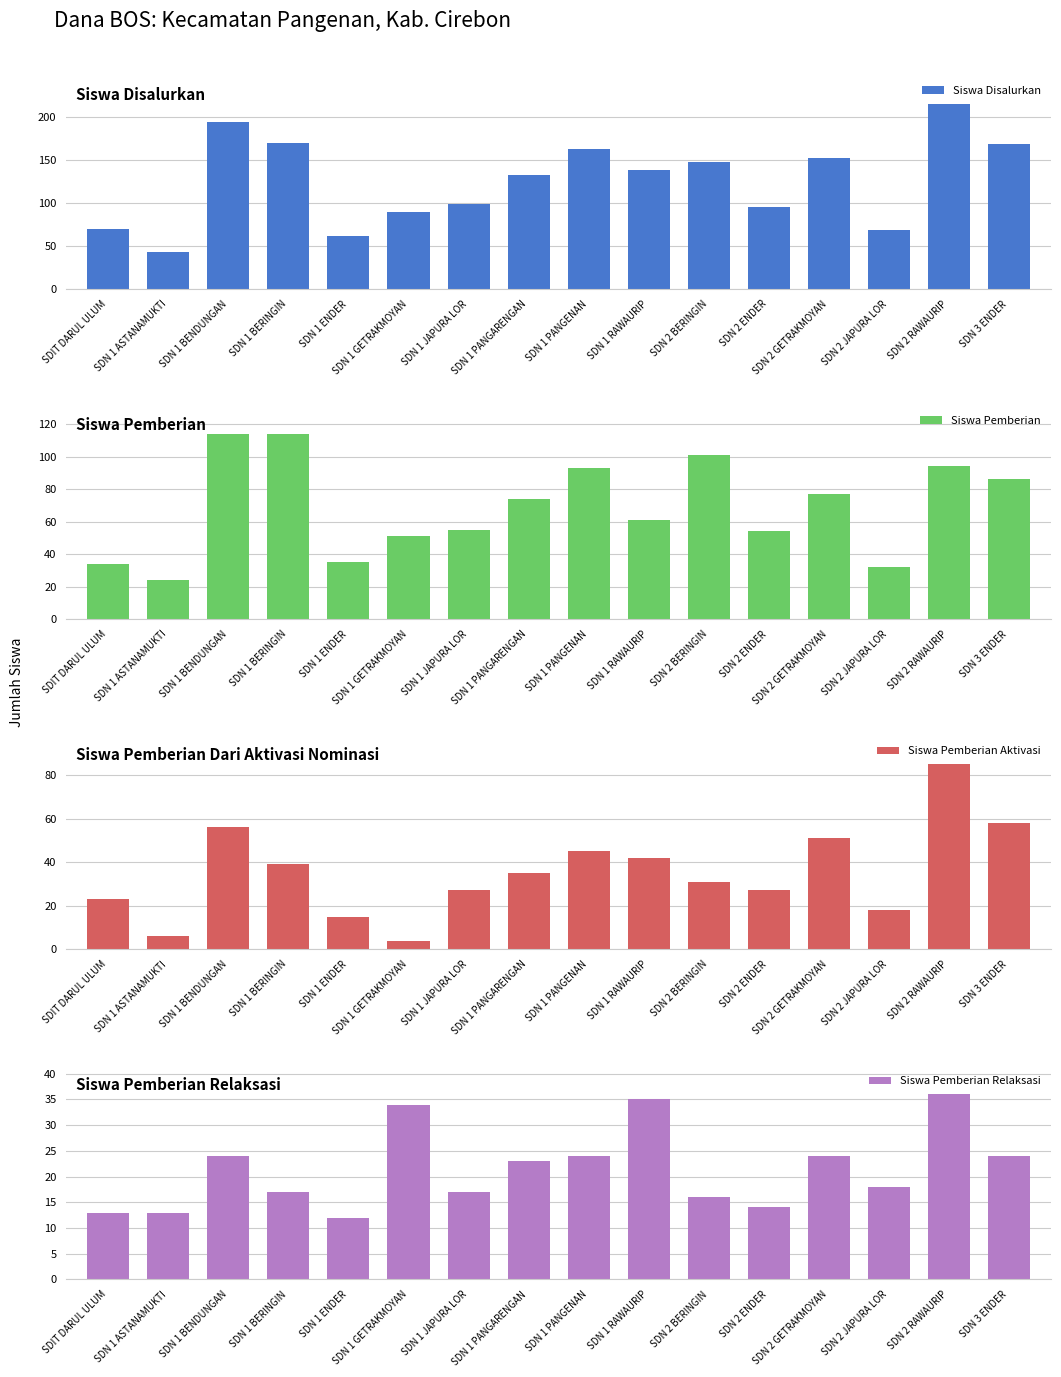

Which series changed the most between SDN 1 ENDER and SDN 1 PANGARENGAN?

Siswa Disalurkan